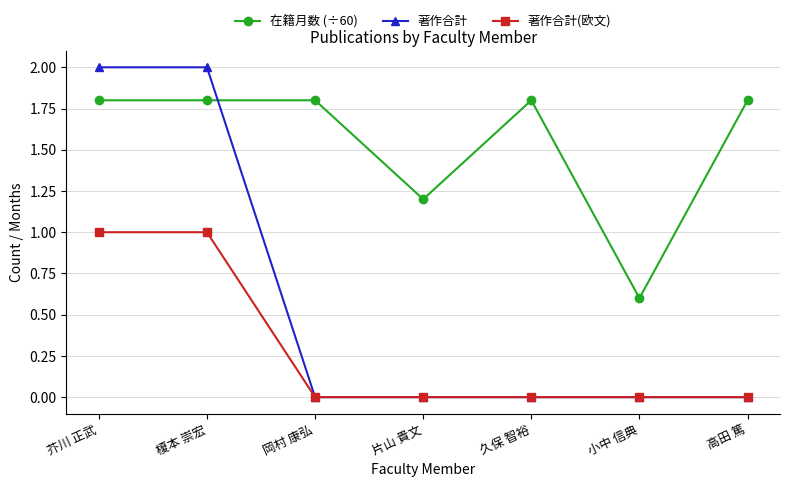

What is the maximum value shown in the chart?

2.0